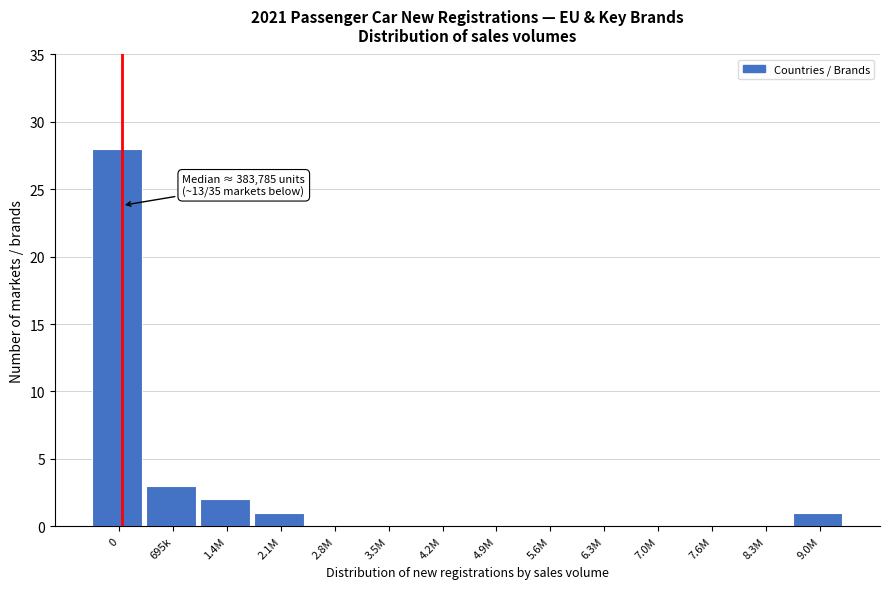

Reading right to left, extract all data points from this chart.

9.0M=1	8.3M=0	7.6M=0	7.0M=0	6.3M=0	5.6M=0	4.9M=0	4.2M=0	3.5M=0	2.8M=0	2.1M=1	1.4M=2	695k=3	0=28